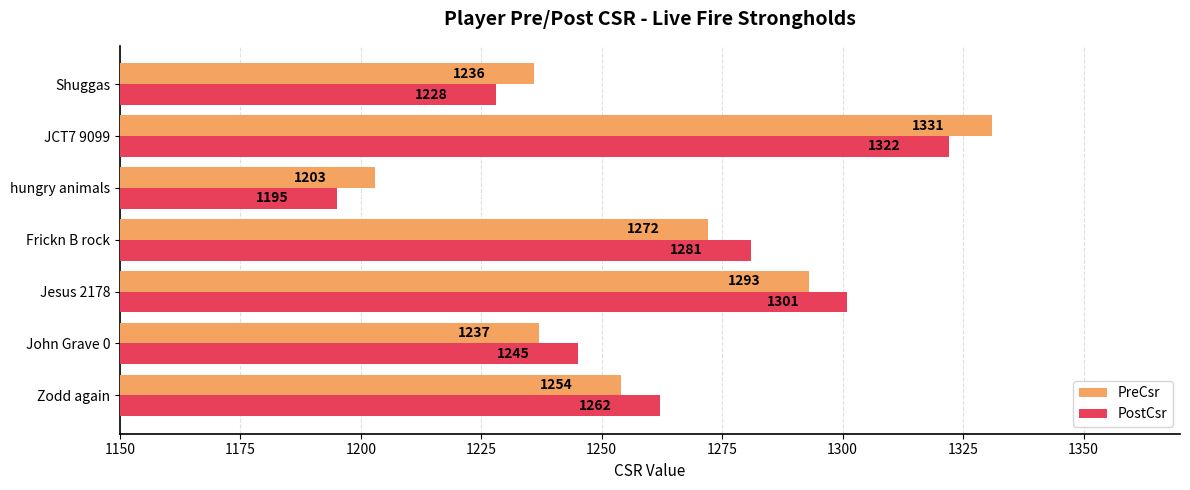

True or false: PostCsr has a value of 1851 at John Grave 0.

False